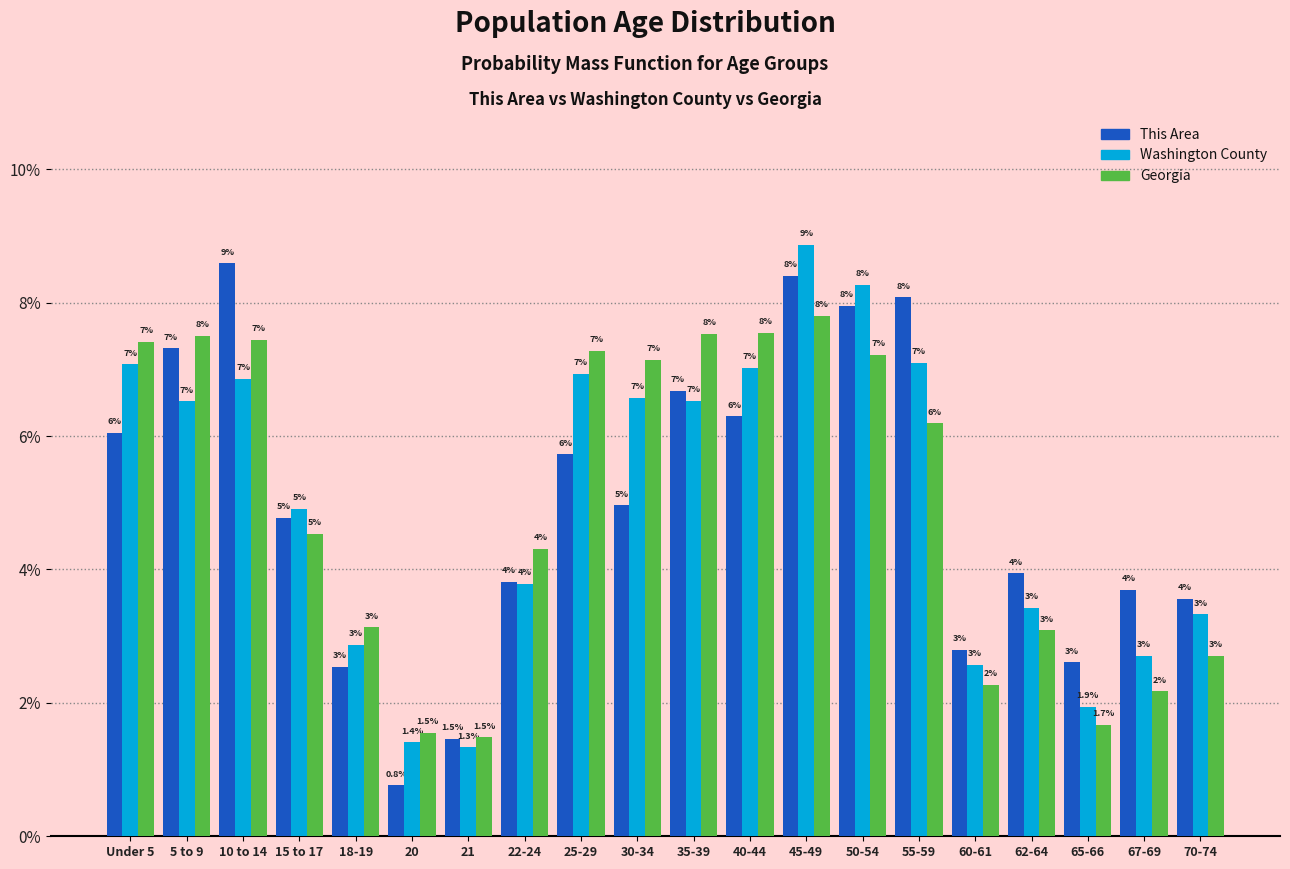

What is the minimum value shown in the chart?

0.8